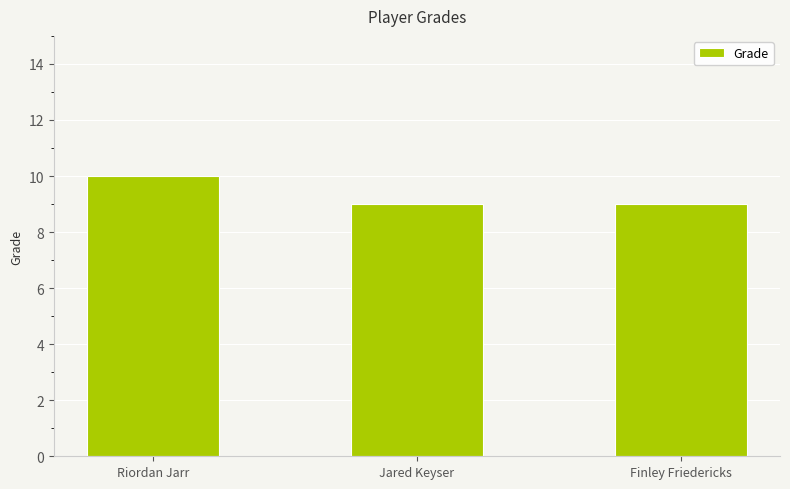

What is the change in value from Riordan Jarr to Jared Keyser?

-1